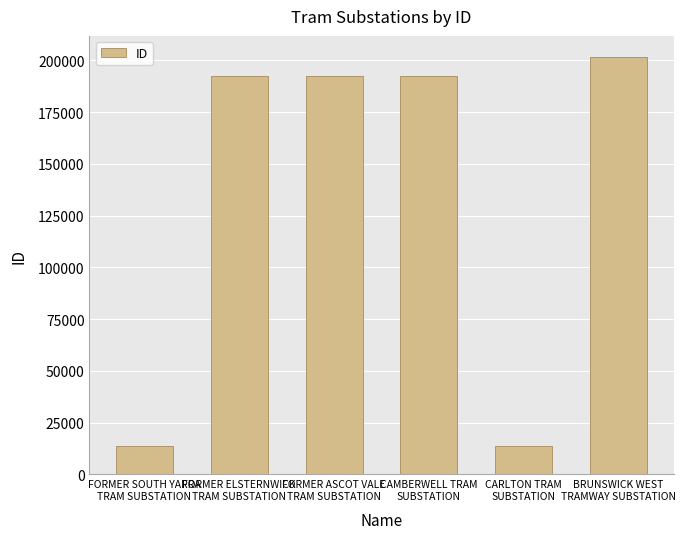

What is the difference between the maximum and second lowest values?

187811